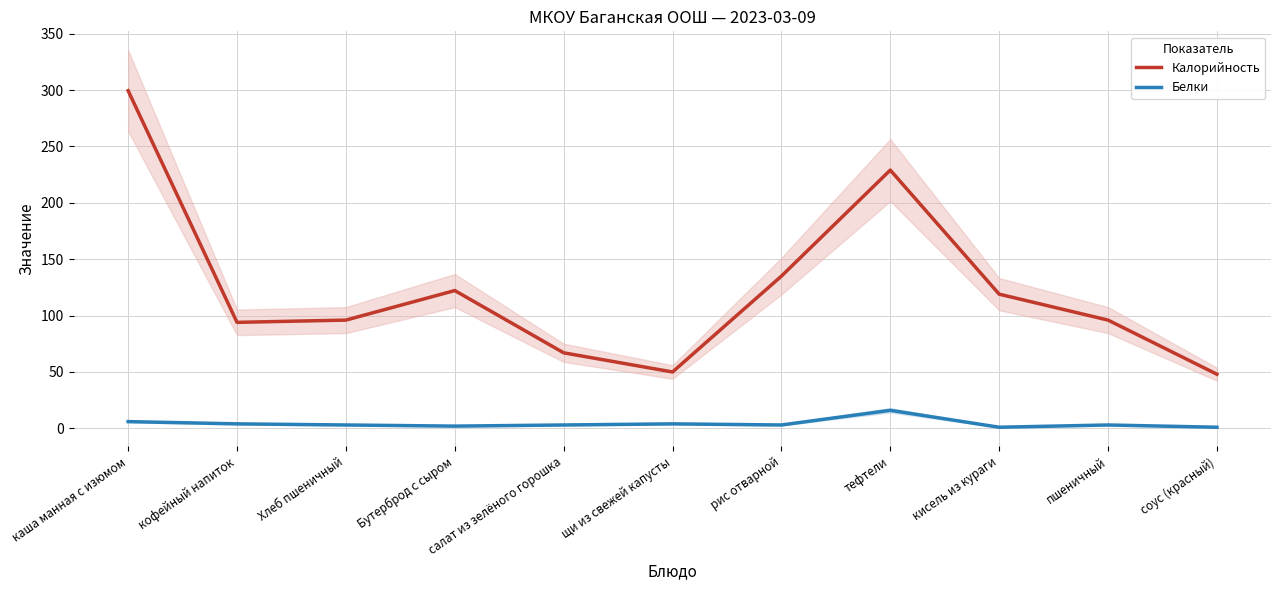

The value of Белки at кофейный напиток is 4.0. True or false?

True